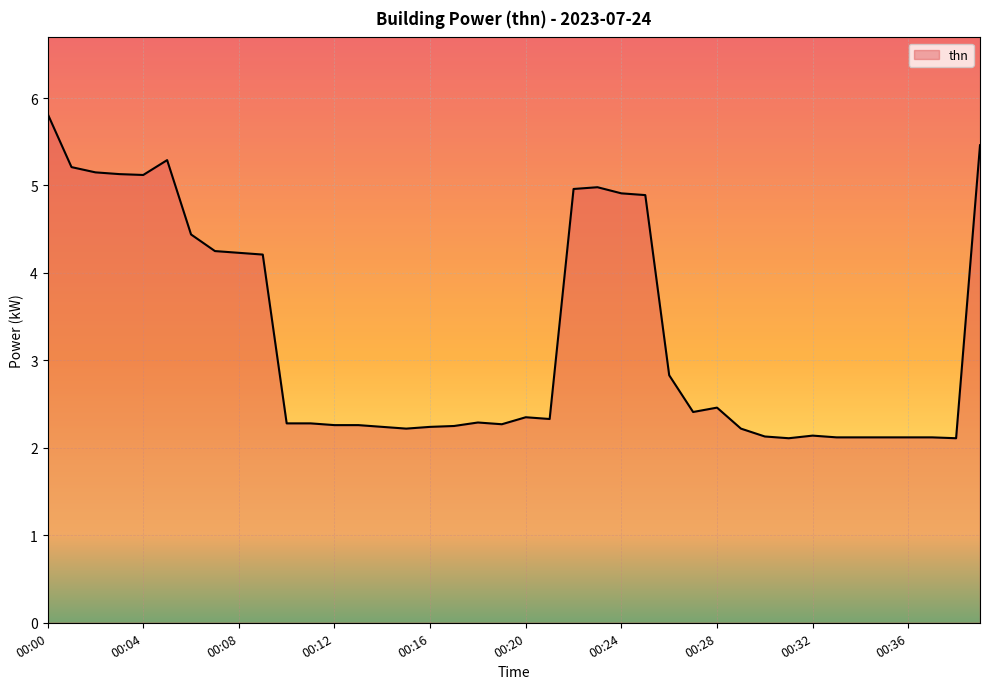

What is the difference between the maximum and minimum values?

3.7